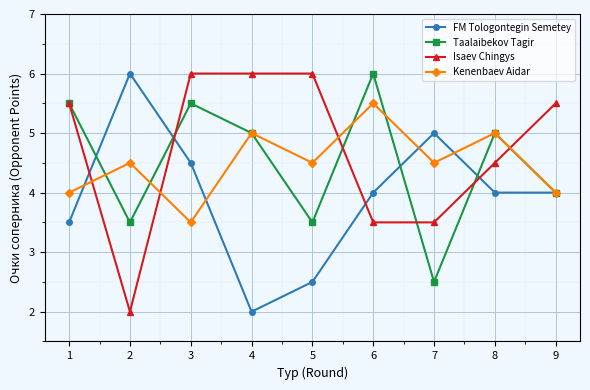

At which category does Kenenbaev Aidar reach its first local valley?

3